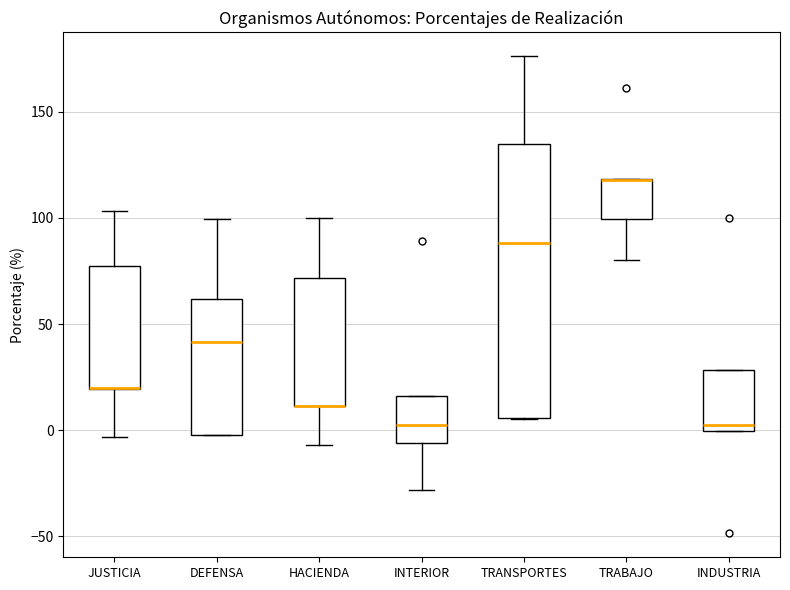

Where is the upper edge of the box for TRABAJO on the y-axis? The values are not printed on the chart, so give them approximately, as read against the axis.

120